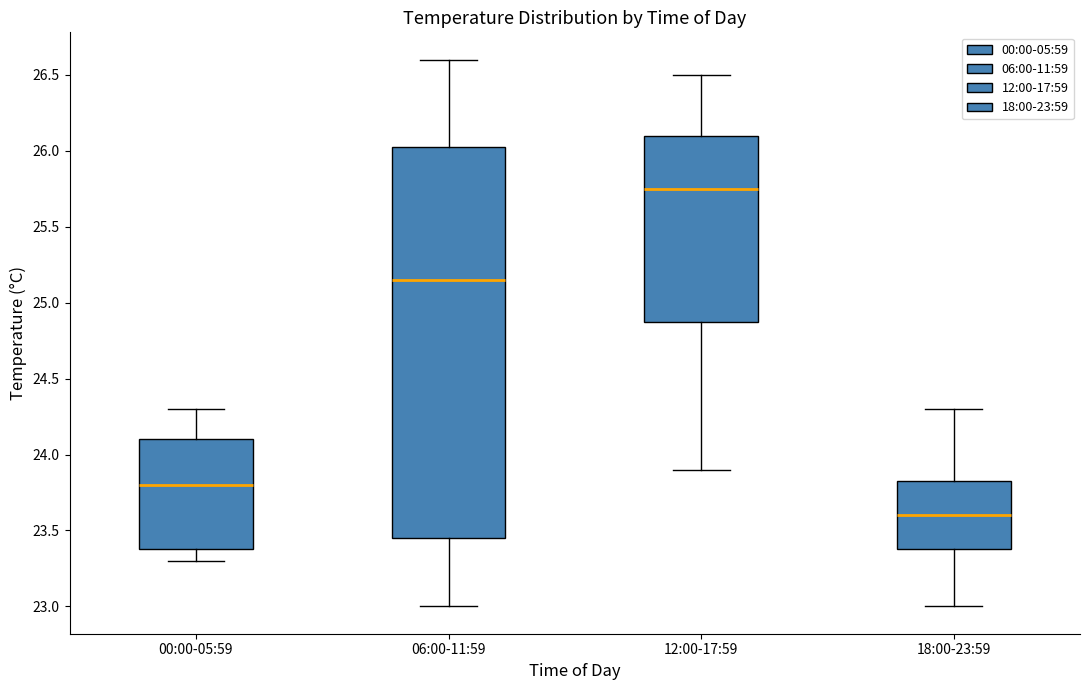

Where does the median line of the box for 18:00-23:59 sit on the y-axis? The values are not printed on the chart, so give them approximately, as read against the axis.

23.60